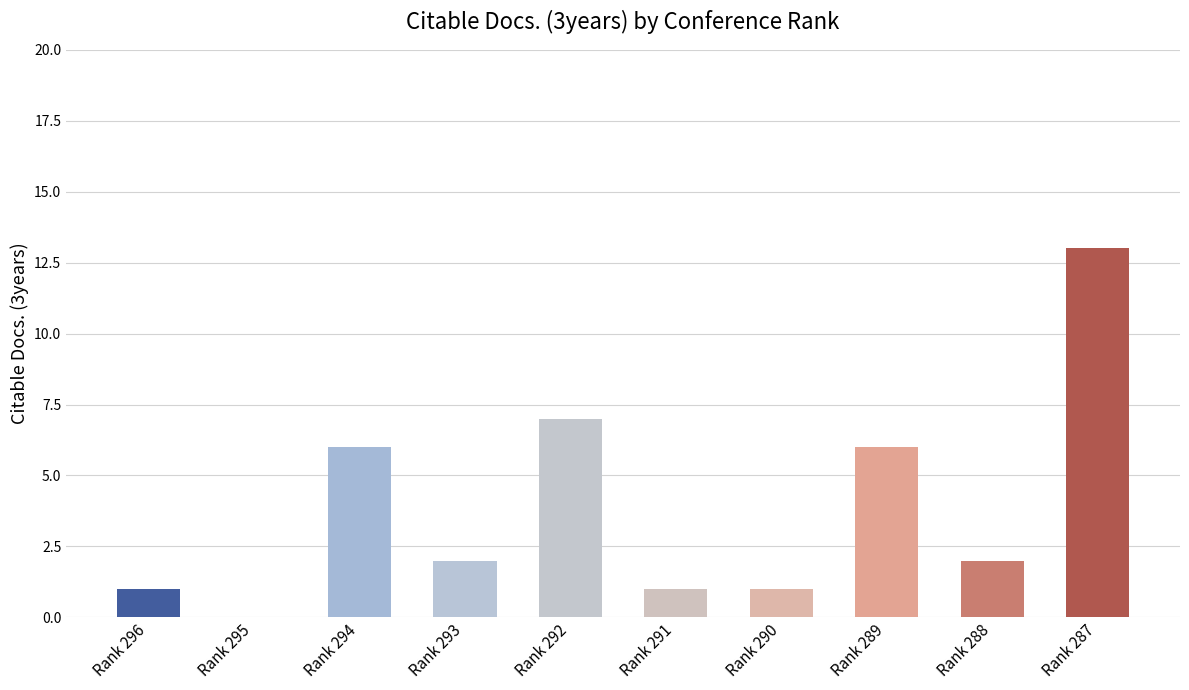

How many positive values are there?

9